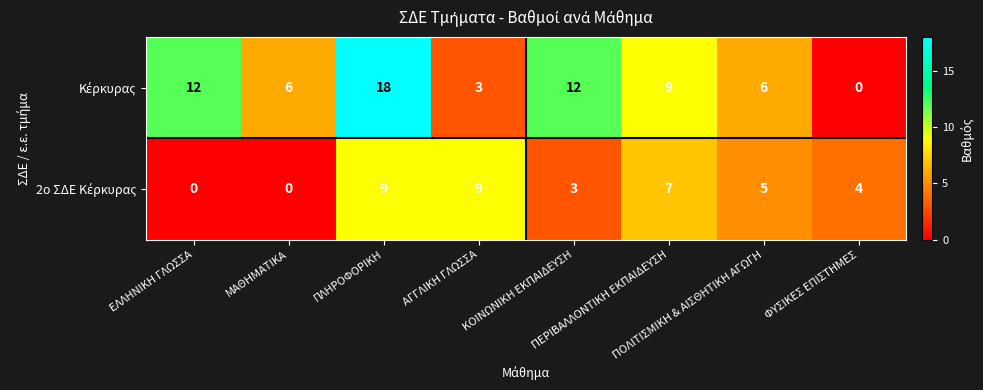

What is the maximum value shown in the chart?

18